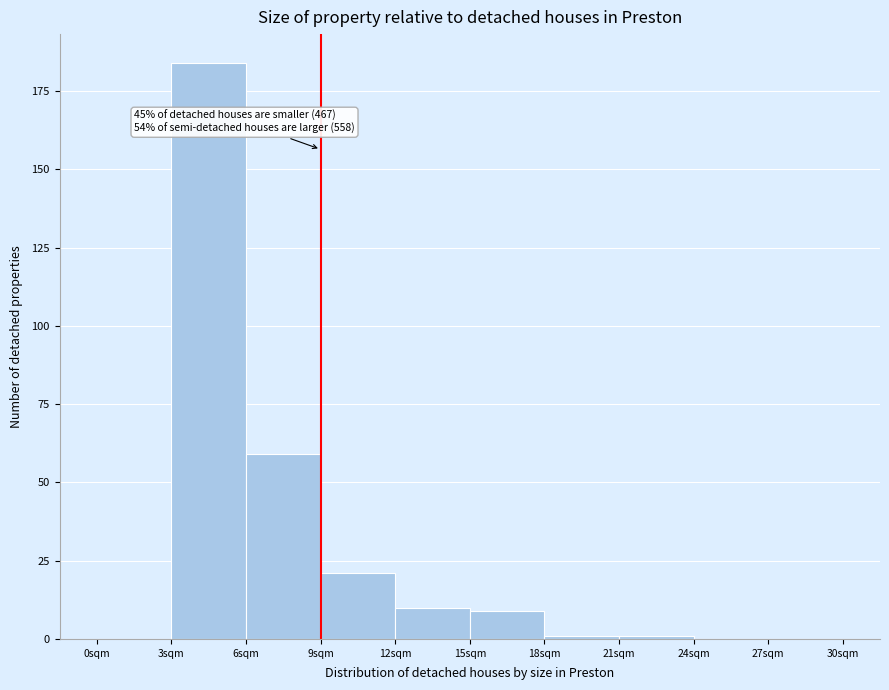

Which range on the x-axis has the tallest bar?

3 to 6